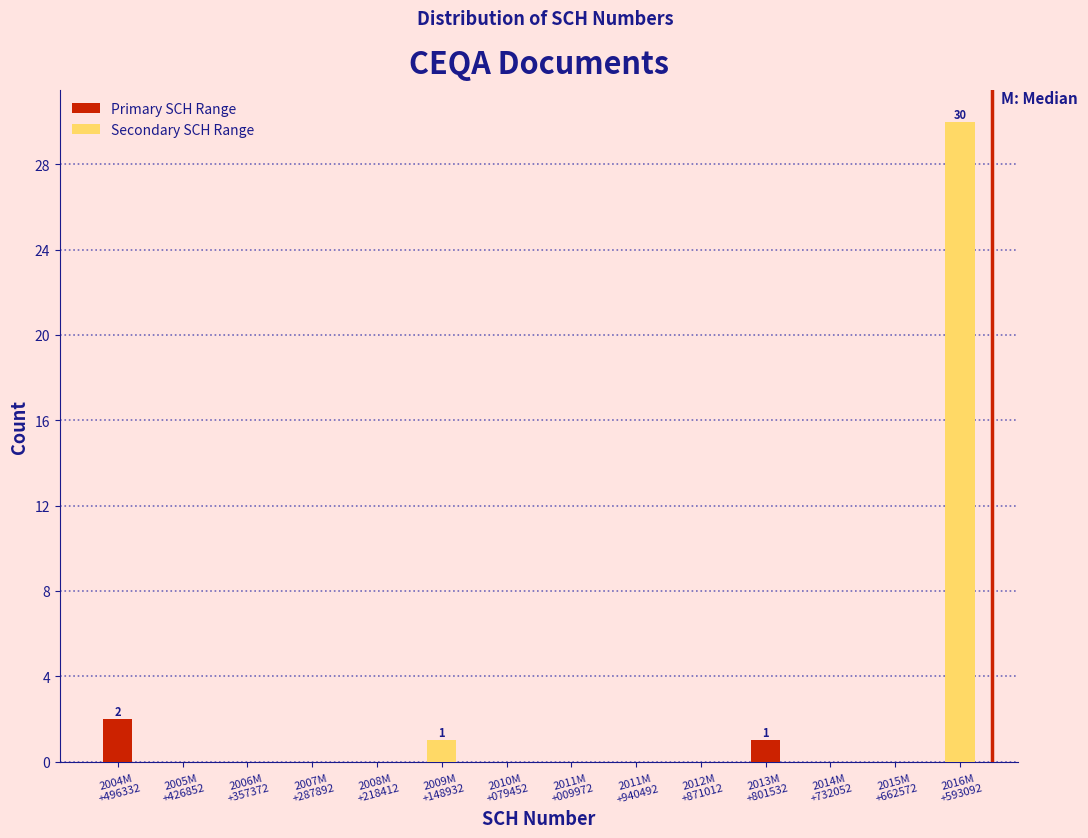

What is the maximum value shown in the chart?

30